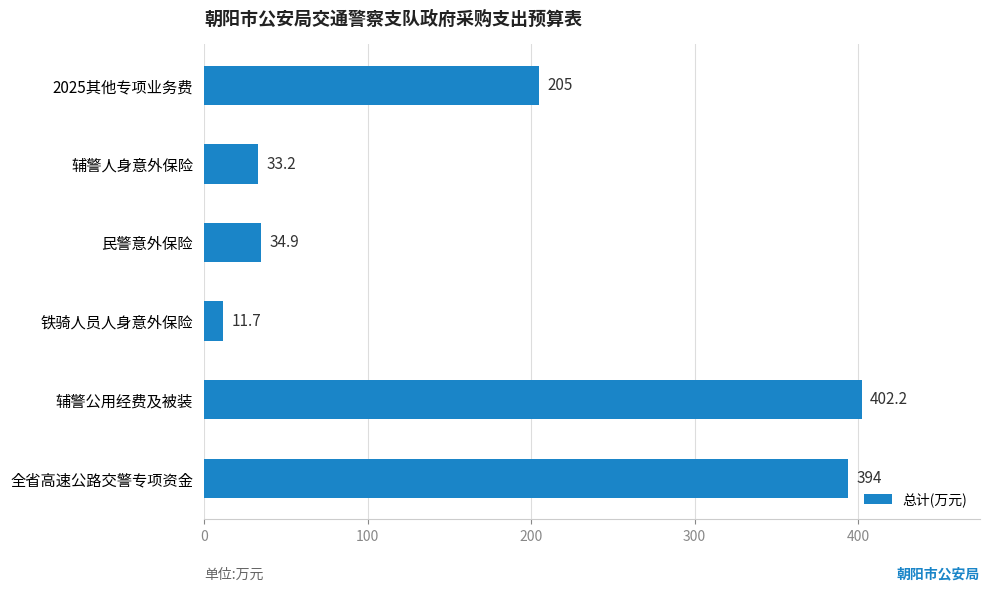

Are the bars horizontal?

Yes